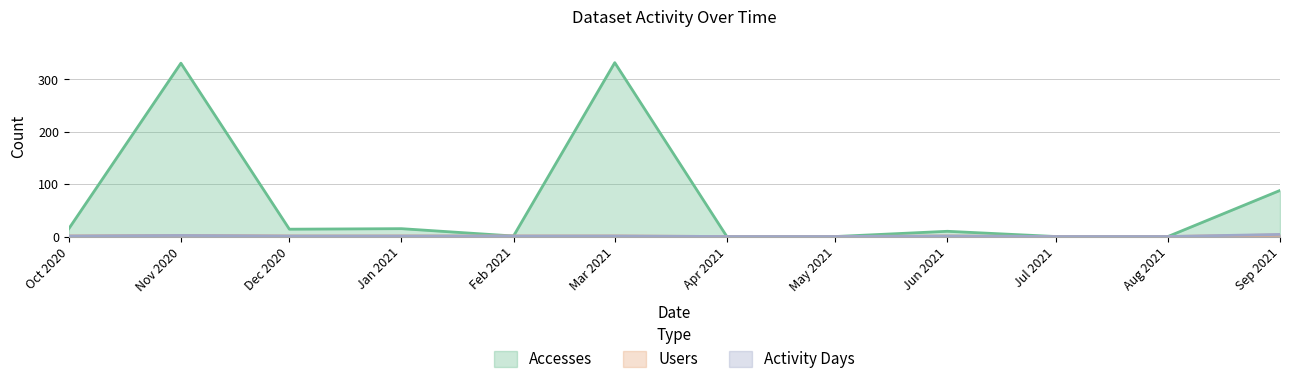

Is the value of Activity Days at Jan 2021 greater than the value of Accesses at Jun 2021?

No